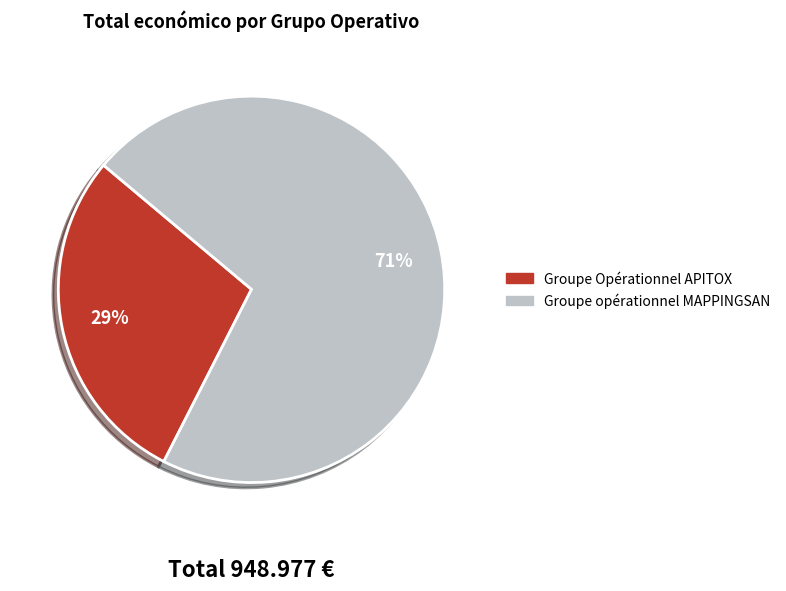

How many segments does this pie chart have?

2